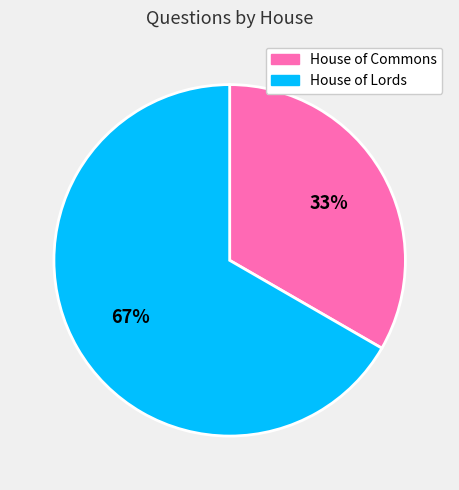

To the nearest percent, what is the average slice percentage?

50%